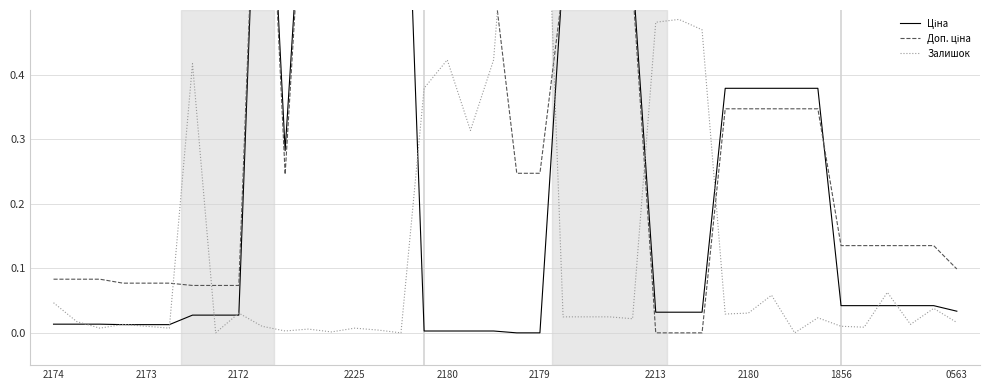

What is the sum of the Доп. ціна values at 19 and 23?

1.1